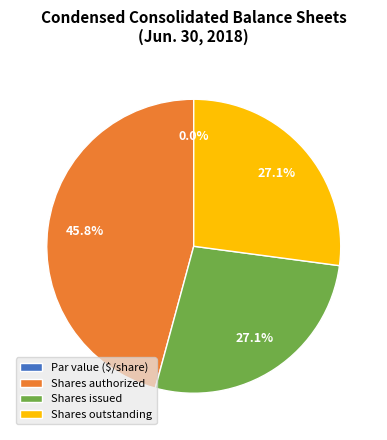

Count the number of slices in the pie.

4